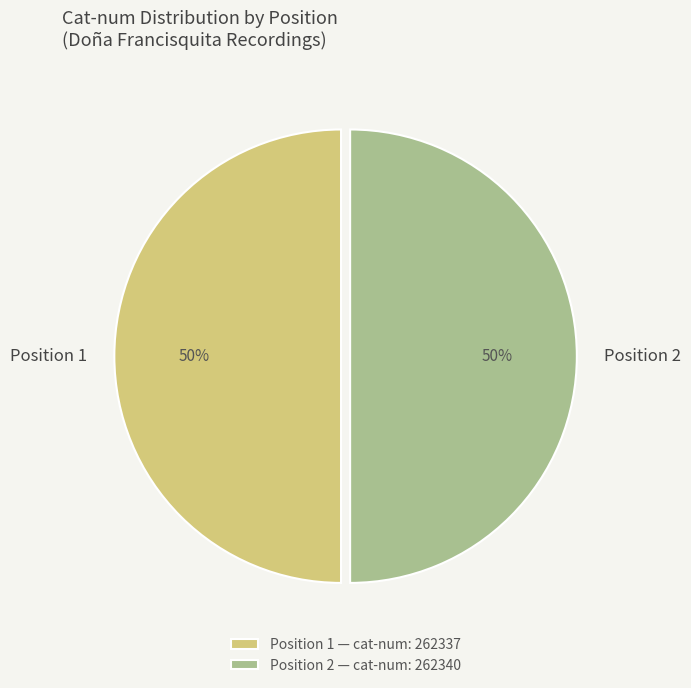

Do Position 2 — cat-num: 262340 and Position 1 — cat-num: 262337 together represent more than half of the pie?

Yes